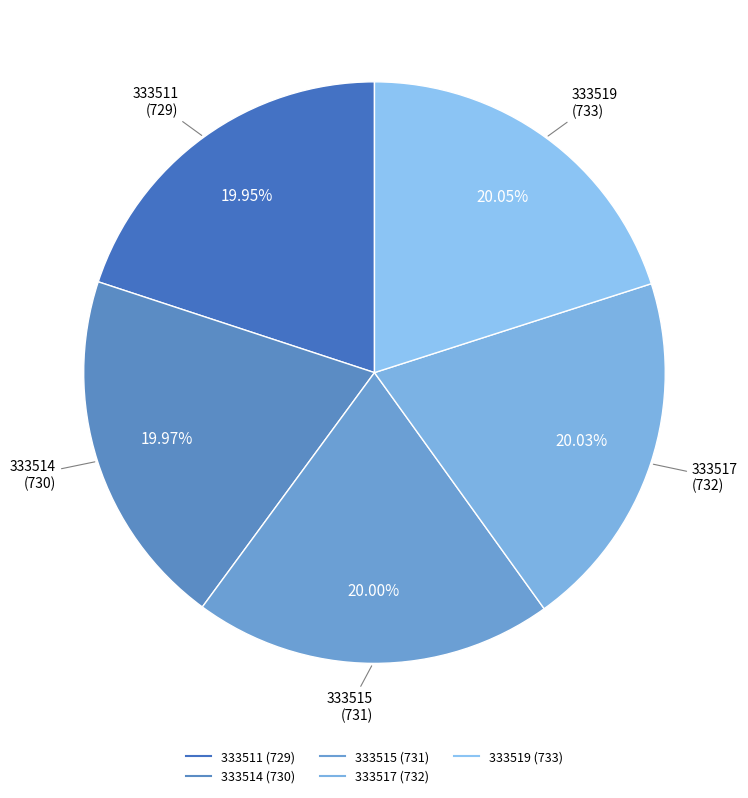

Do 333515 and 333517 together represent more than half of the pie?

No